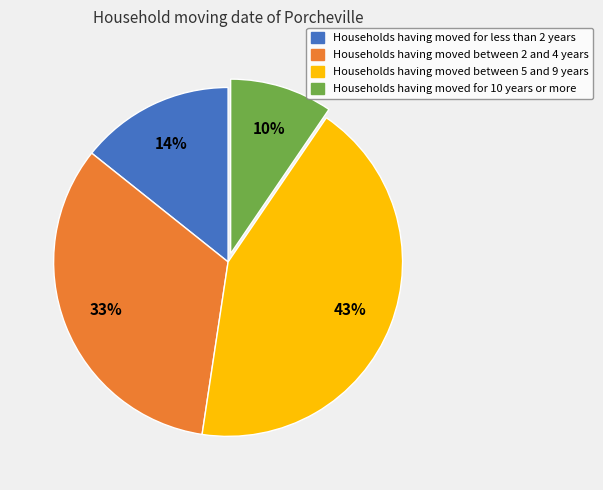

To the nearest percent, what is the average slice percentage?

25%